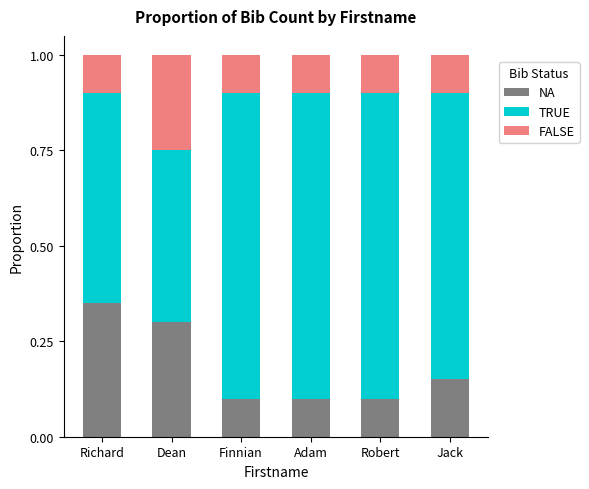

What is the sum of all NA values?

1.1